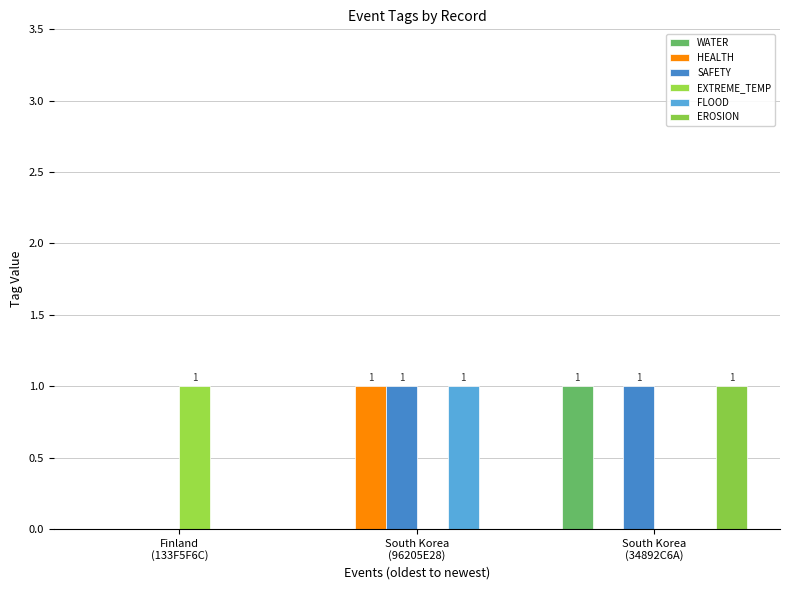

Are the bars horizontal?

No